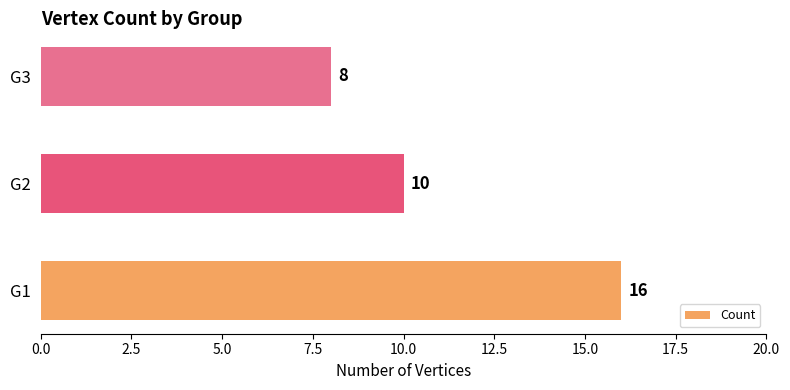

List the labels in order of value, smallest first.

G3, G2, G1